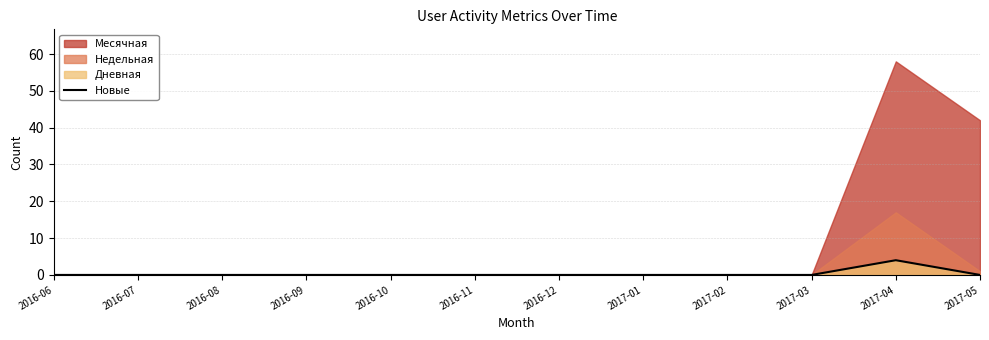

Rank the categories by value from lowest to highest.

2016-06, 2016-07, 2016-08, 2016-09, 2016-10, 2016-11, 2016-12, 2017-01, 2017-02, 2017-03, 2017-05, 2017-04